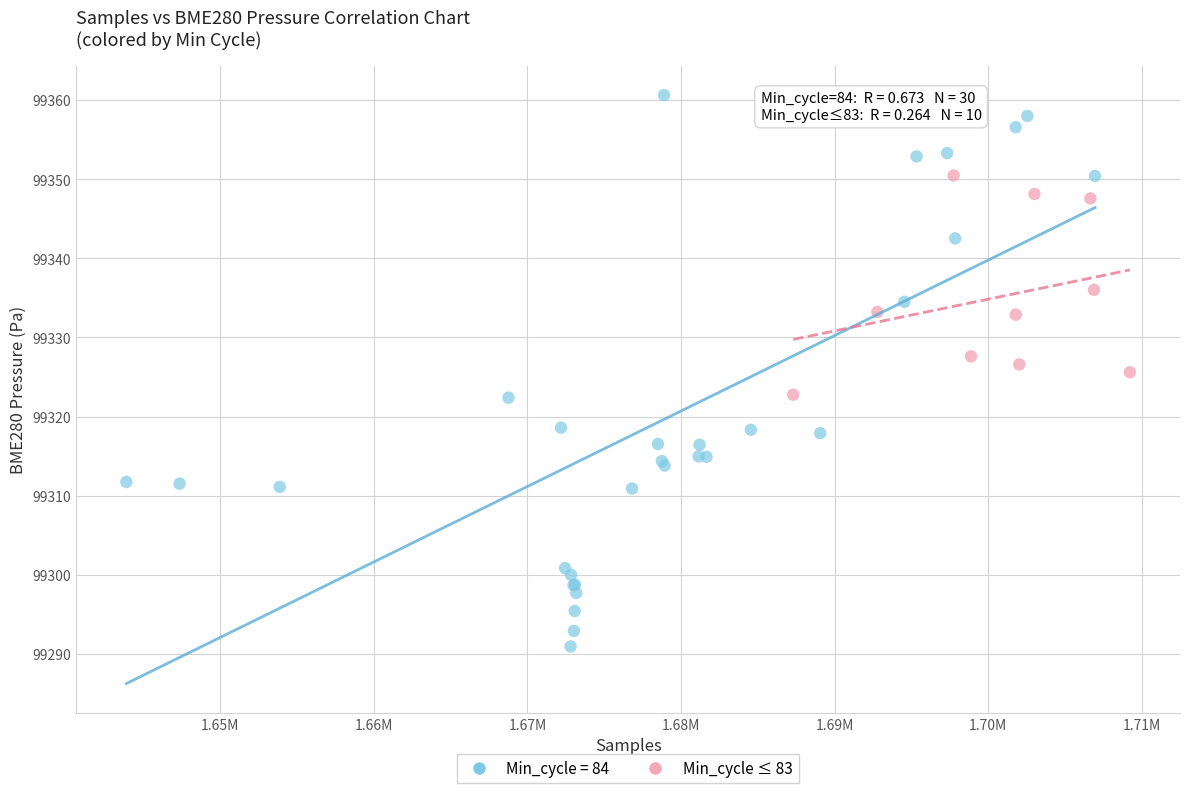

Which series has the largest Y range (max minus min)?

Min_cycle = 84